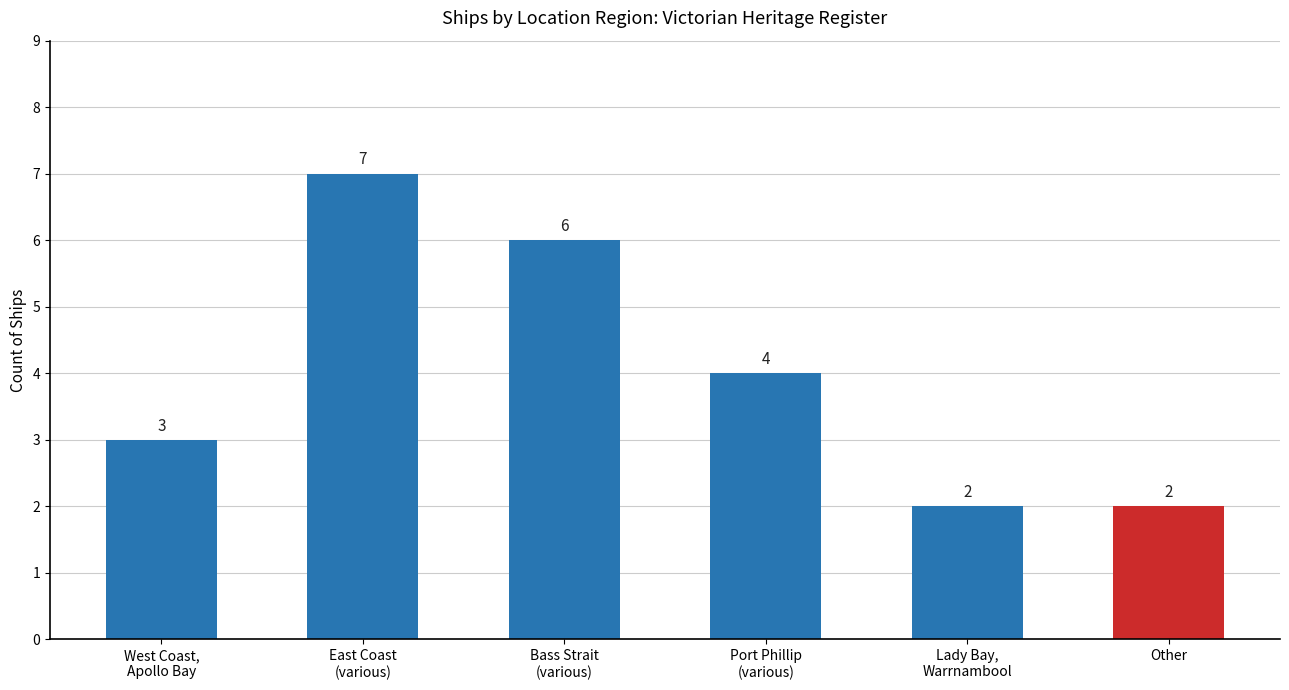

Which category has the highest value across all series?

East Coast
(various)